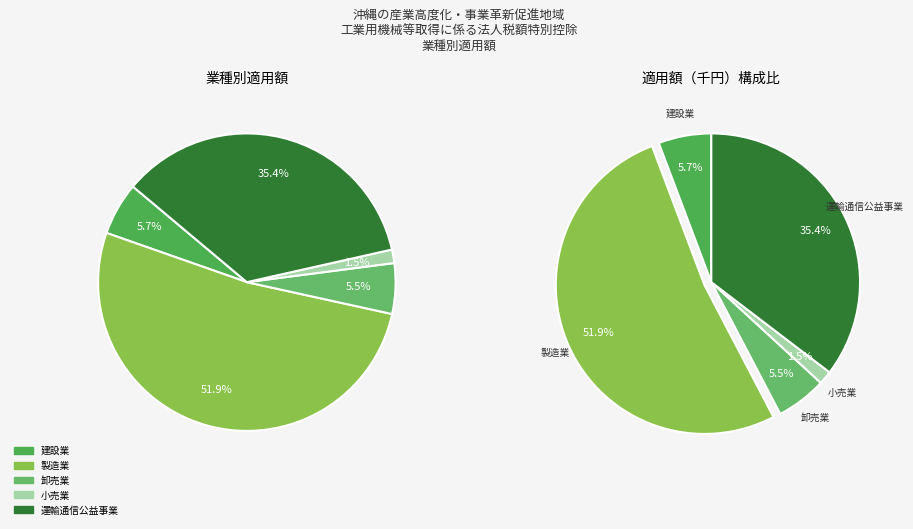

Is there any slice that represents more than half of the pie?

Yes